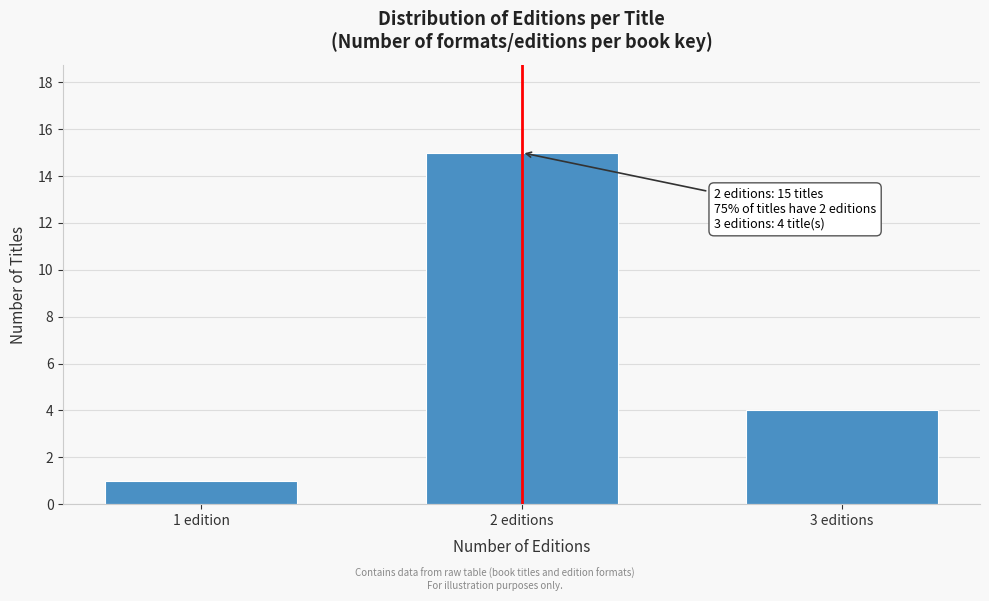

Reading right to left, list all the values displayed in this chart.

3 editions=4	2 editions=15	1 edition=1